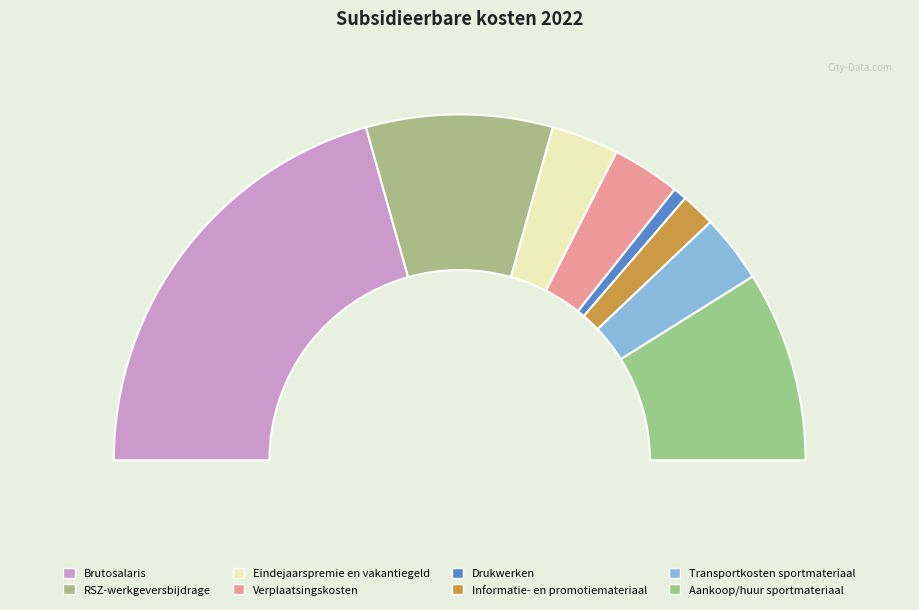

What percentage is NOT represented by Drukwerken?

98.7%